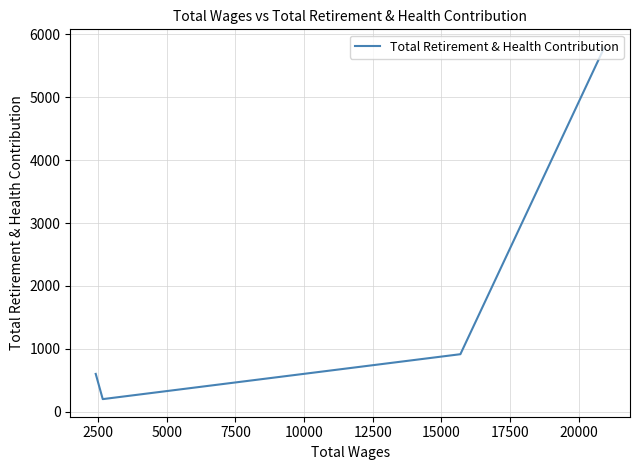

What is the minimum value shown in the chart?

201